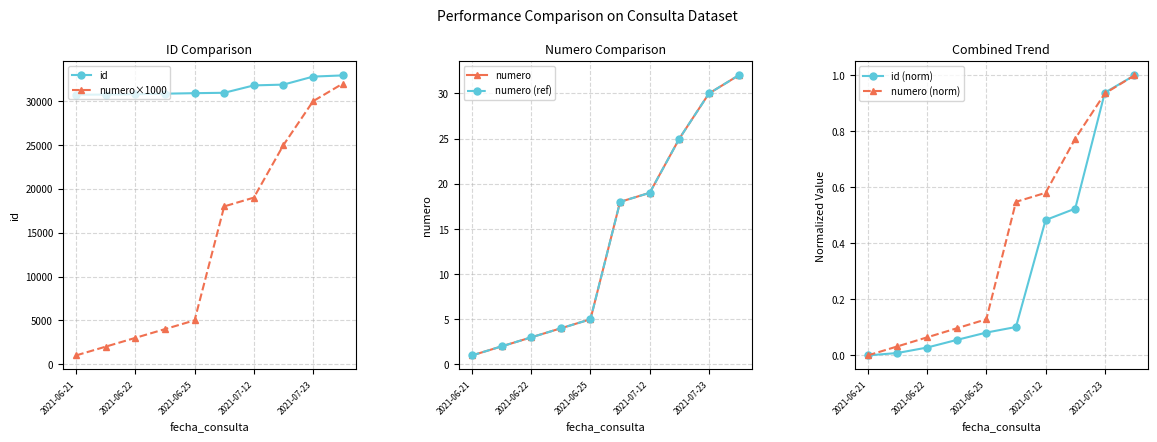

What is the highest value of the id series?

32943